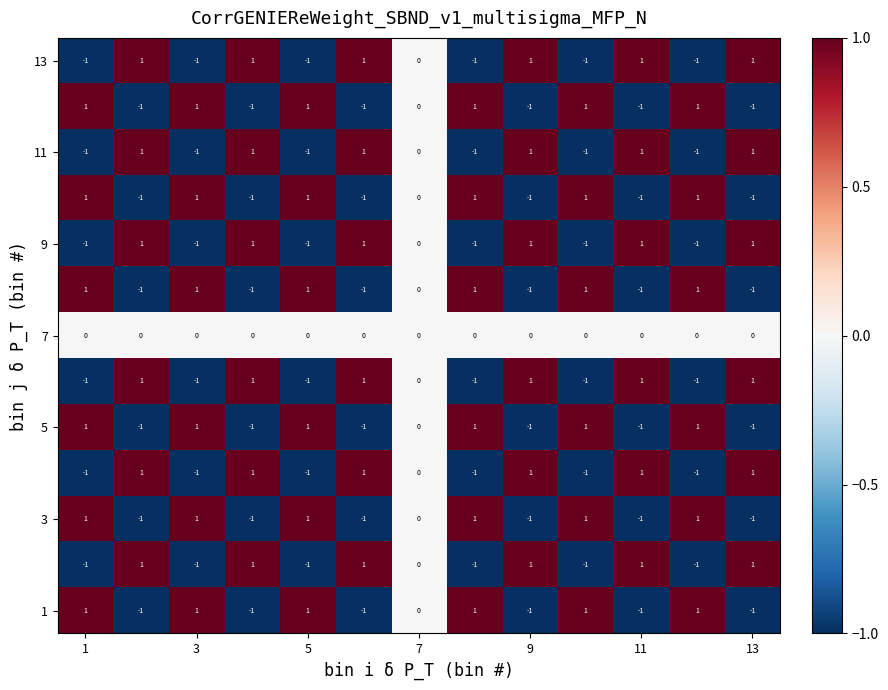

Where is 11 nearest to the value 0?

7